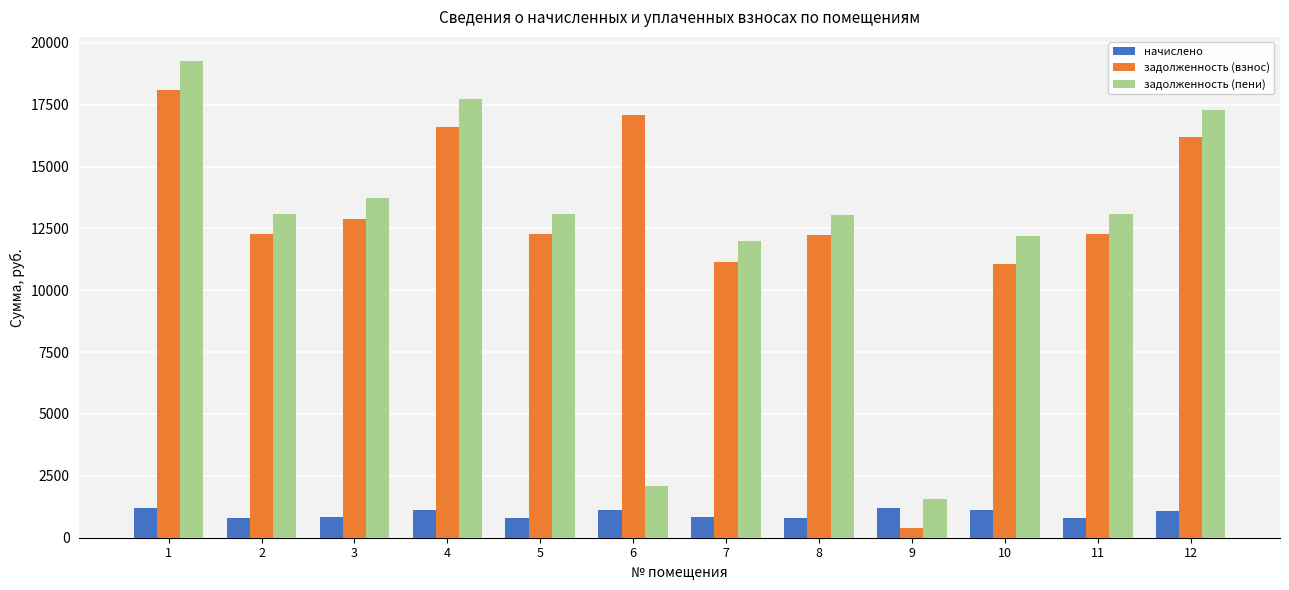

How many data points in начислено are above 1073?

6